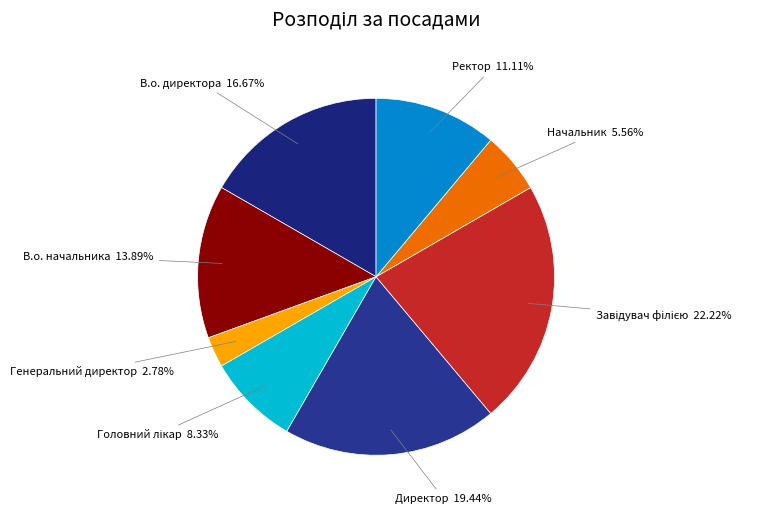

Which slice is the smallest?

Генеральний директор